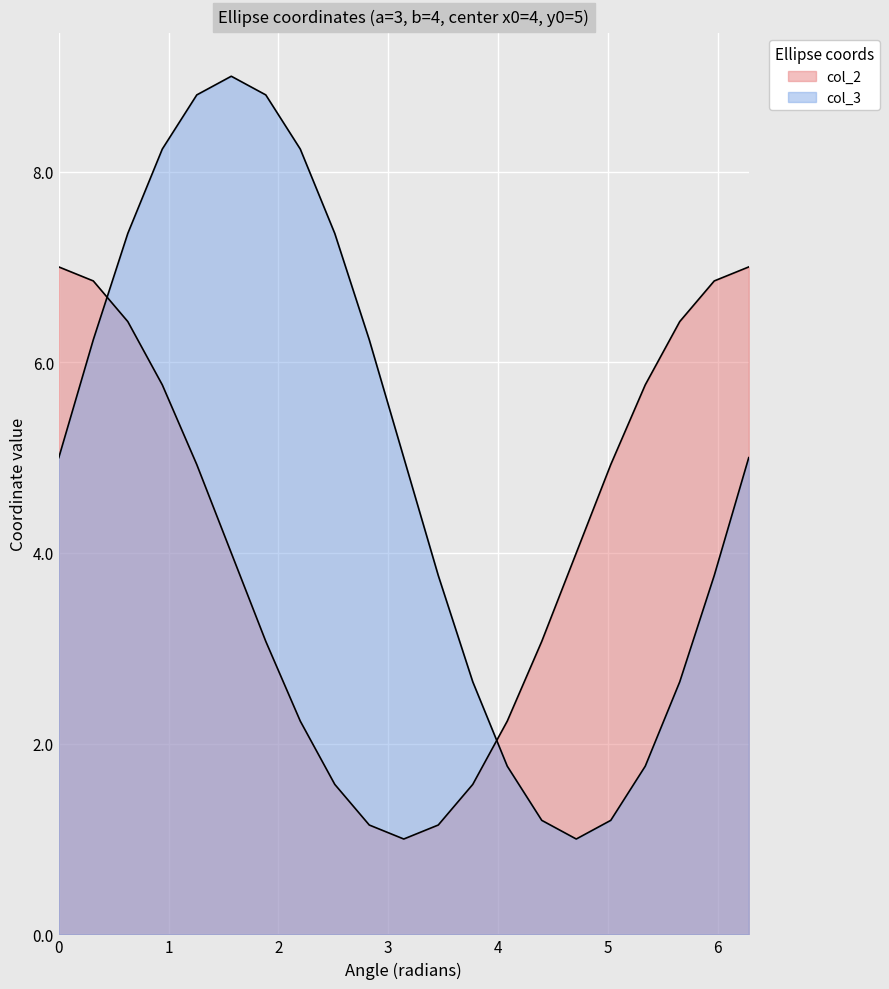

True or false: col_3 has a value of 2.6 at 0.

False